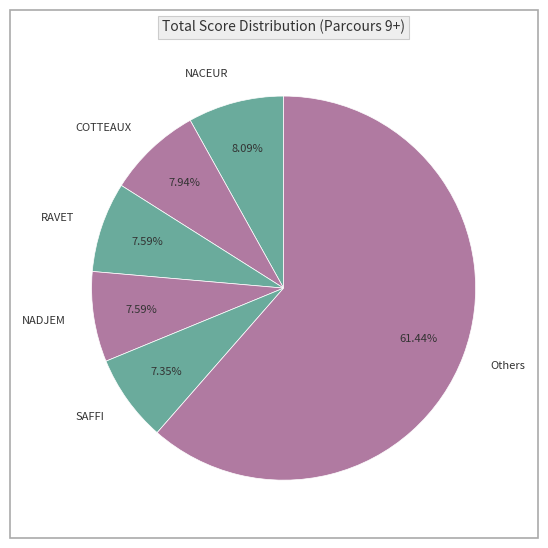

Count the number of slices in the pie.

6